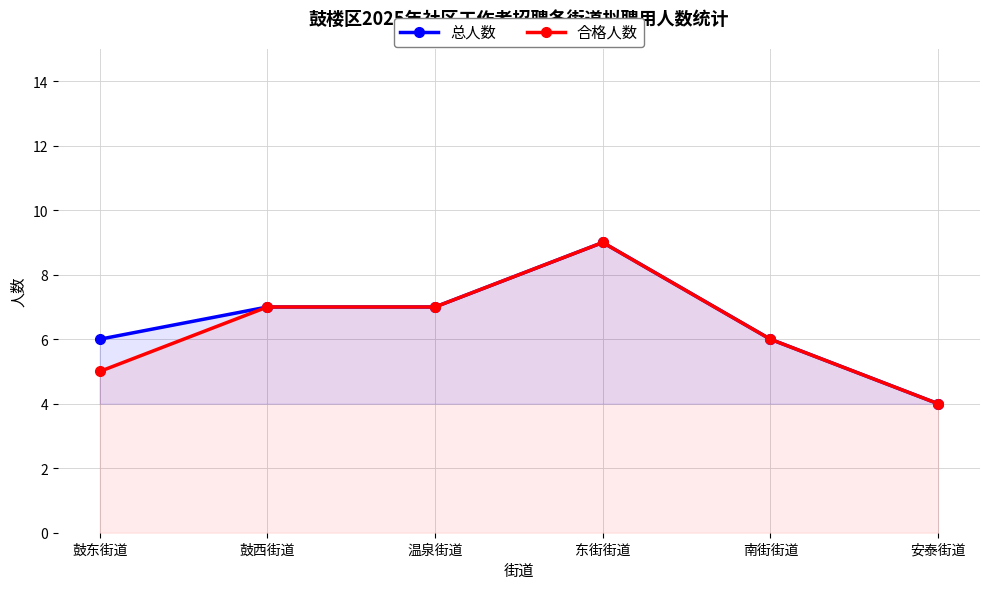

How many lines are shown in the chart?

2